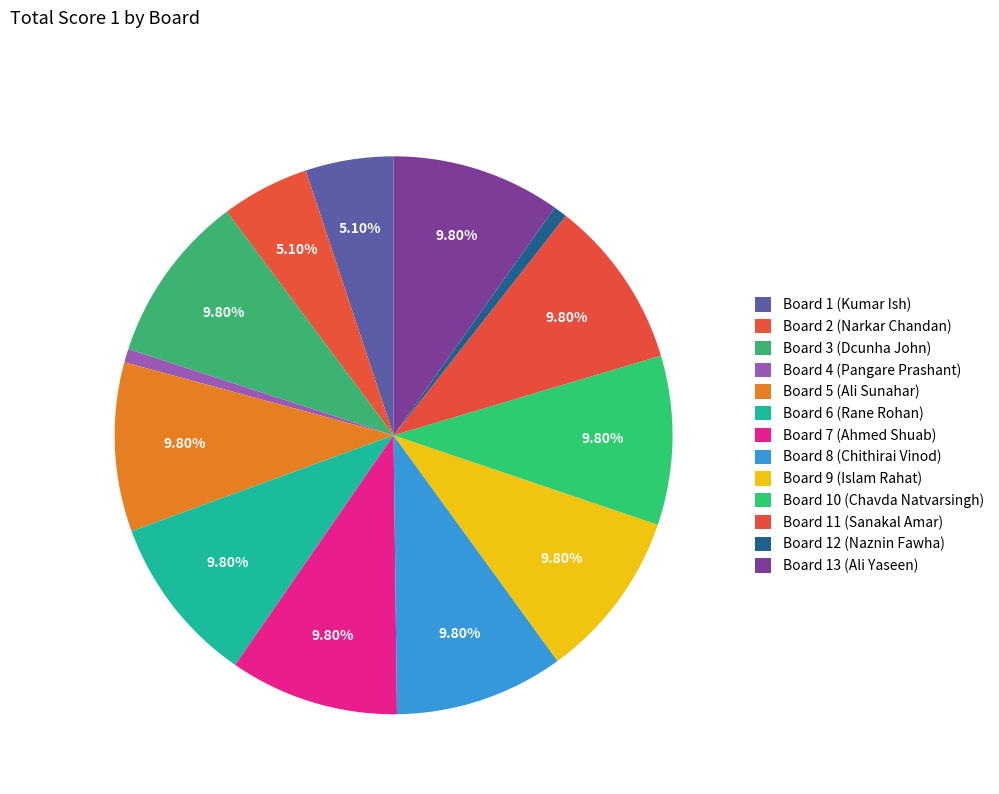

True or false: Board 8 (Chithirai Vinod) accounts for 2% of the total.

False